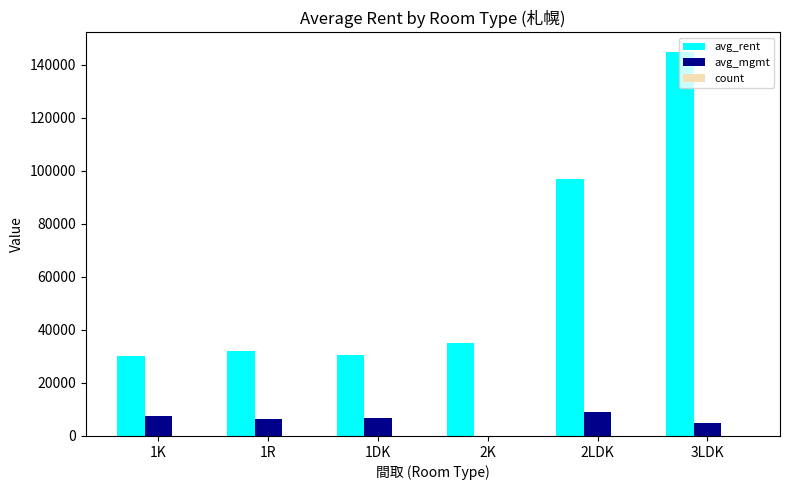

The value of avg_rent at 1R is 32000. True or false?

True